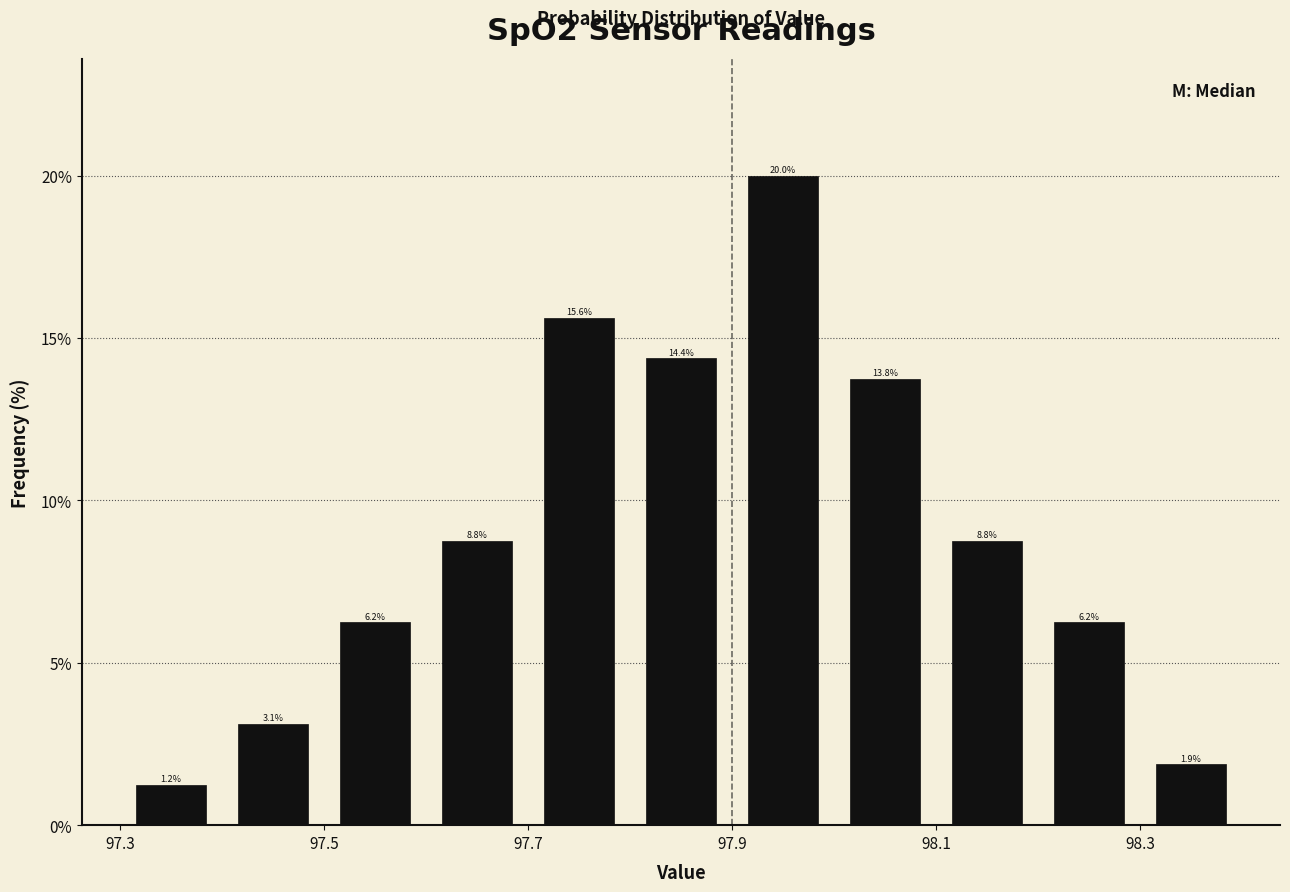

Reading left to right, list every bar in this chart as the range it spans on the x-axis followed by its height.

97.3 to 97.4: 1.2
97.4 to 97.5: 3.1
97.5 to 97.6: 6.2
97.6 to 97.7: 8.8
97.7 to 97.8: 15.6
97.8 to 97.9: 14.4
97.9 to 98.0: 20.0
98.0 to 98.1: 13.8
98.1 to 98.2: 8.8
98.2 to 98.3: 6.2
98.3 to 98.4: 1.9